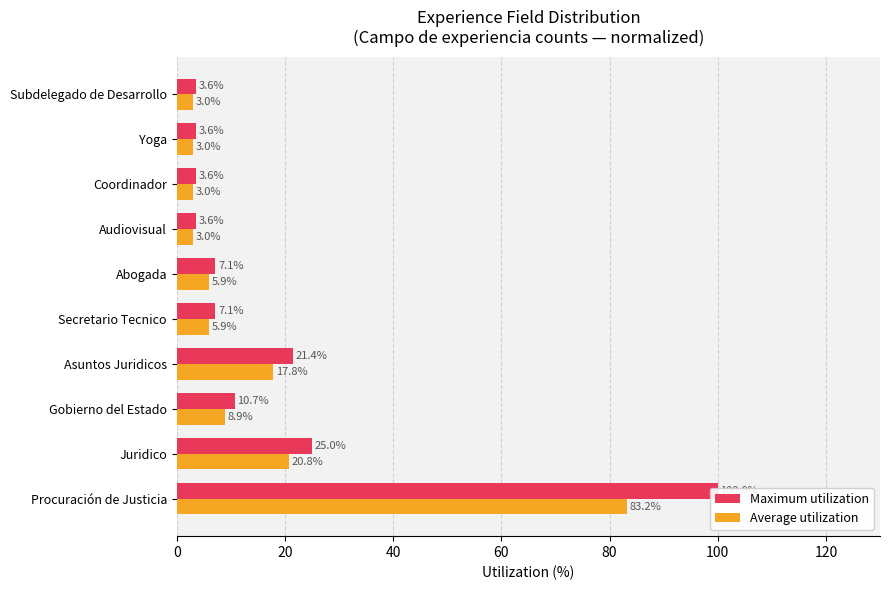

The value of Average utilization at Yoga is 3.0. True or false?

True